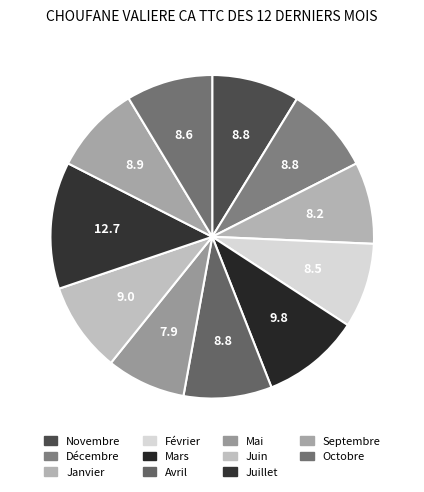

How many segments does this pie chart have?

11